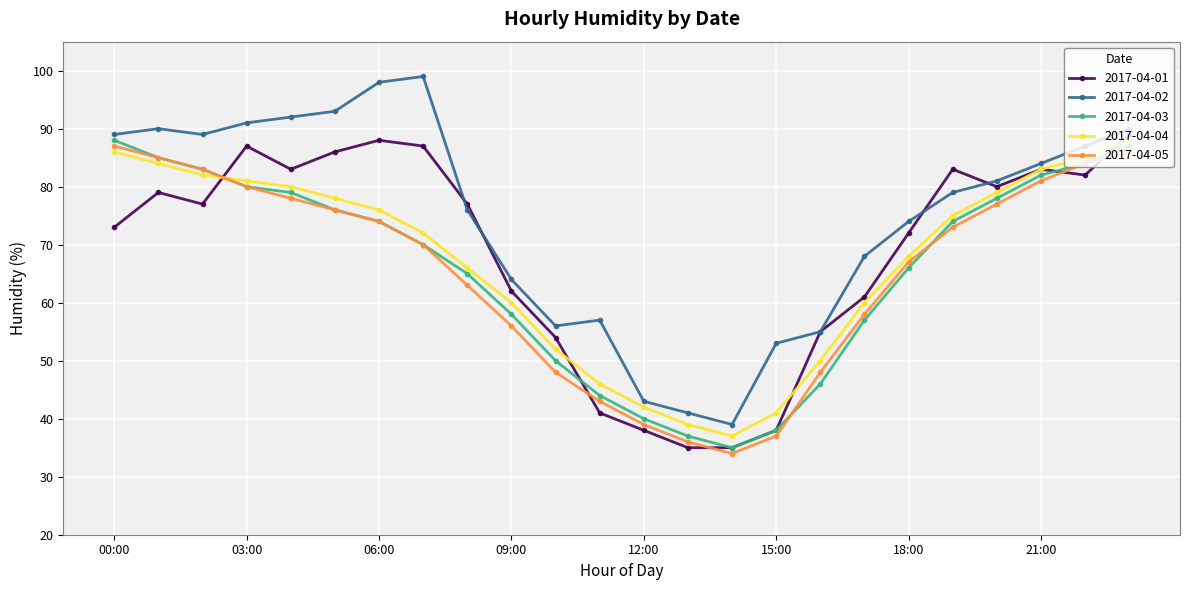

True or false: 2017-04-03 has more than 2 interior local peaks.

False